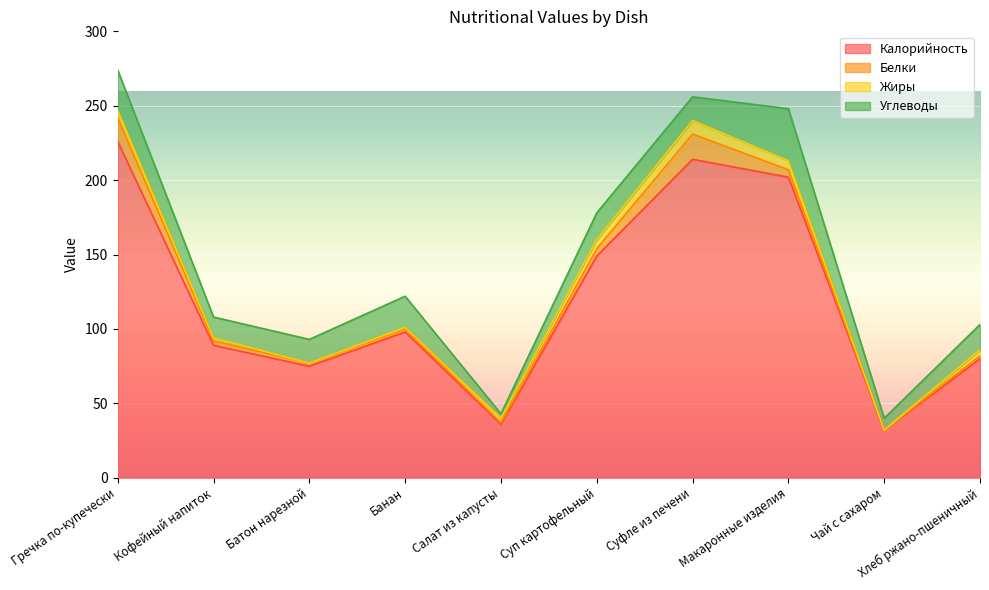

At which label does Калорийность first exceed 98?

Гречка по-купечески